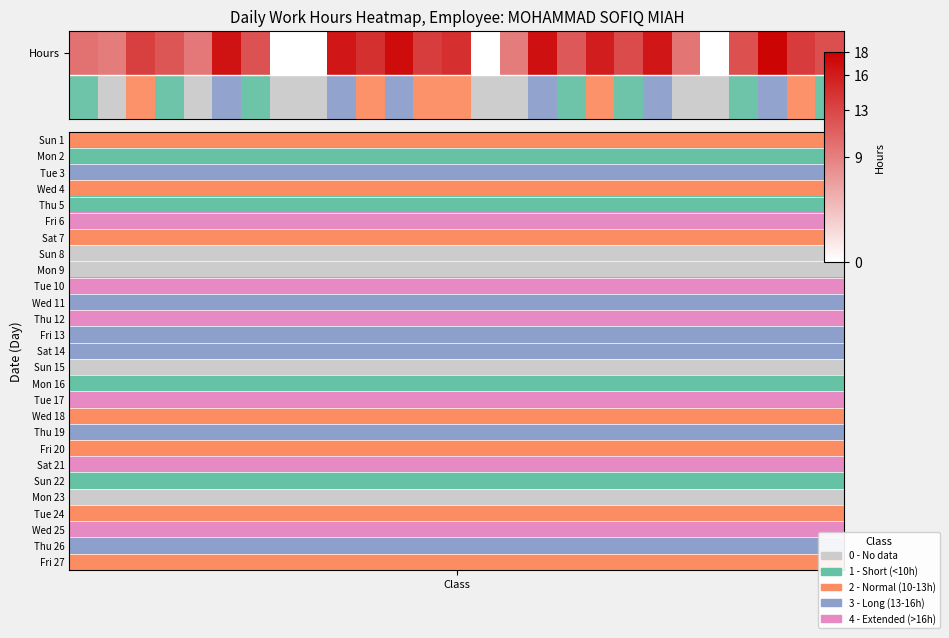

Which has a higher value, 13 or 20?

20